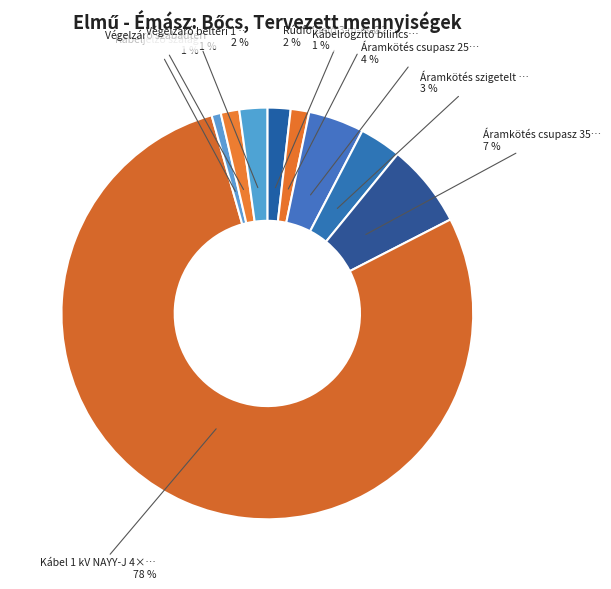

Count the number of slices in the pie.

9